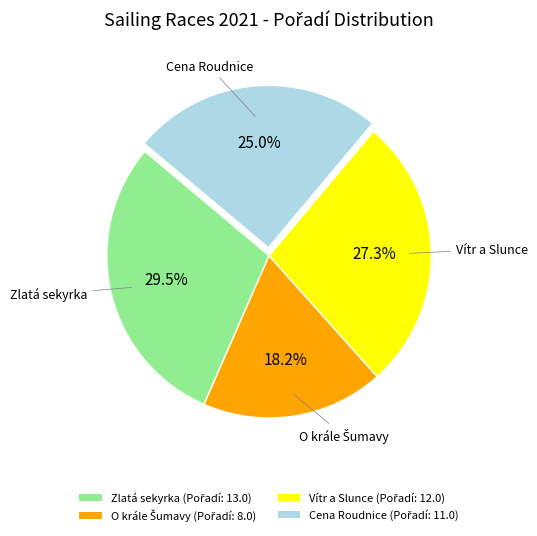

Is there any slice that represents more than half of the pie?

No